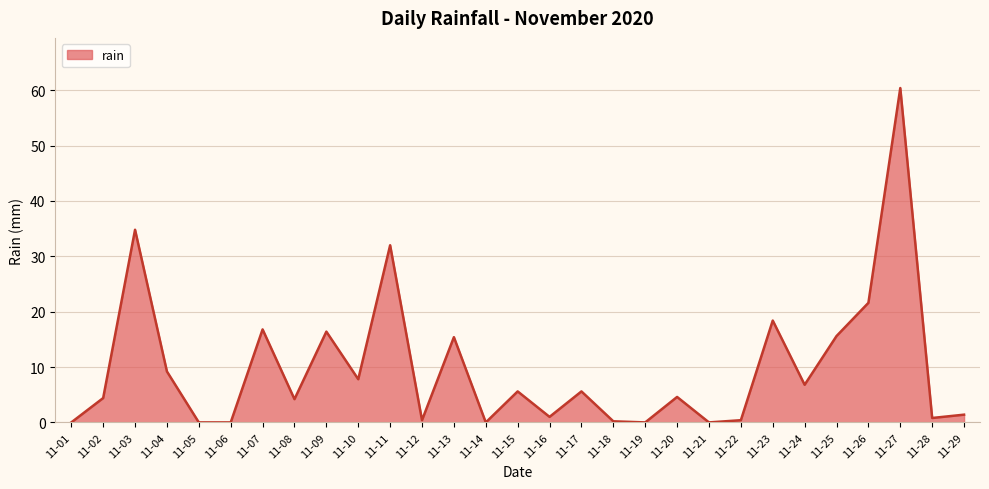

What is the average value?

9.8